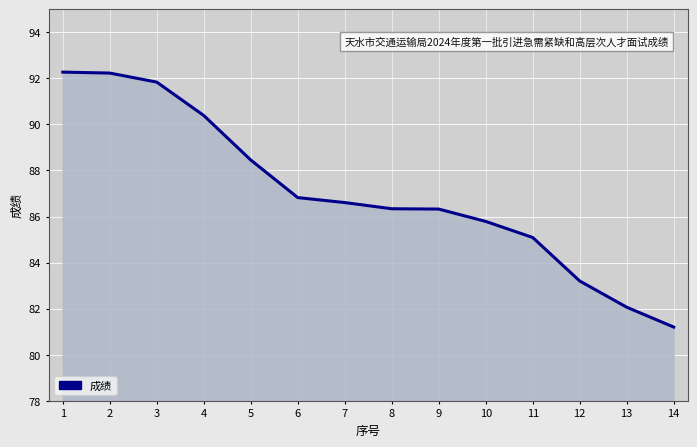

Does the chart display data point markers on the line(s)?

No